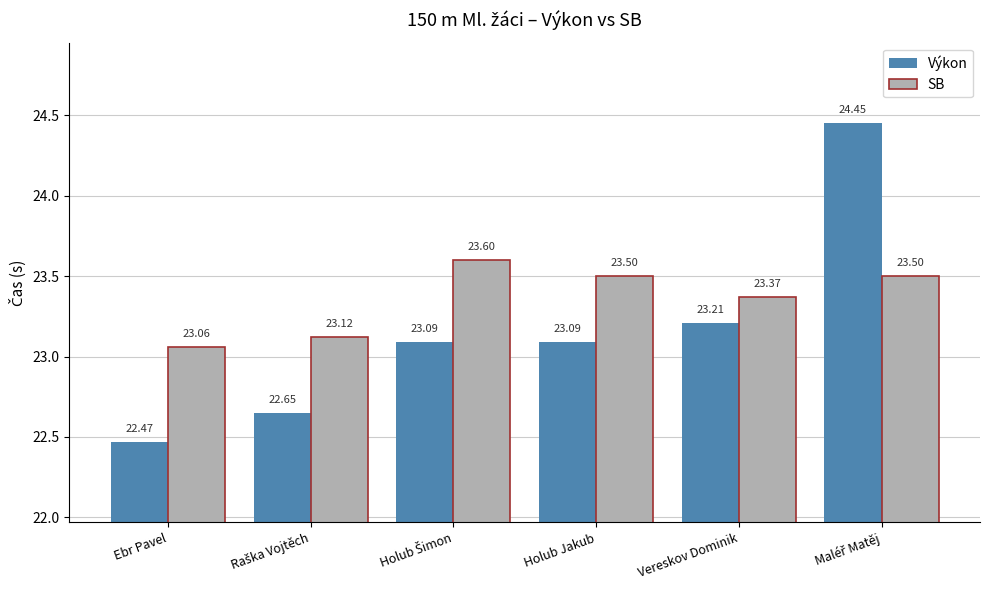

What is the sum of all Výkon values?

139.0